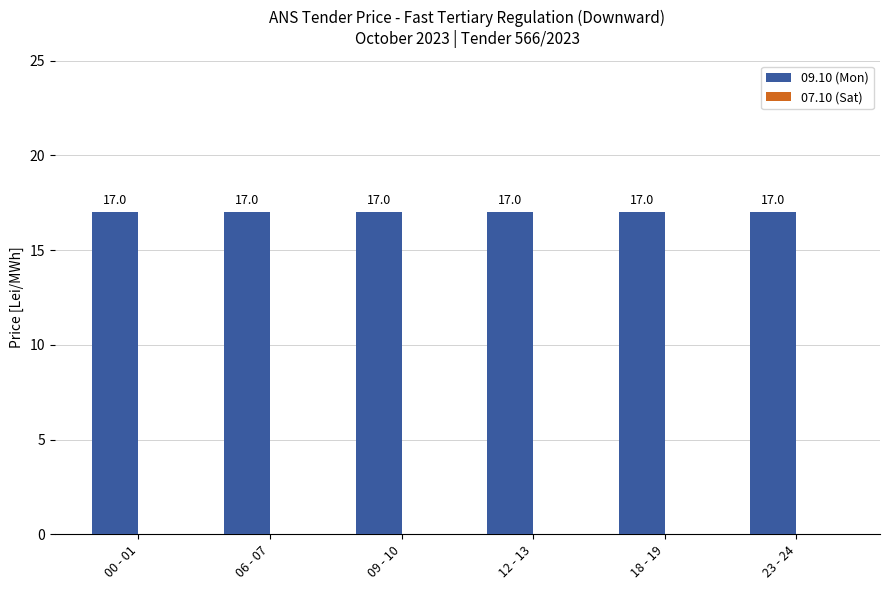

List the series in order of their overall mean, lowest first.

07.10 (Sat), 09.10 (Mon)